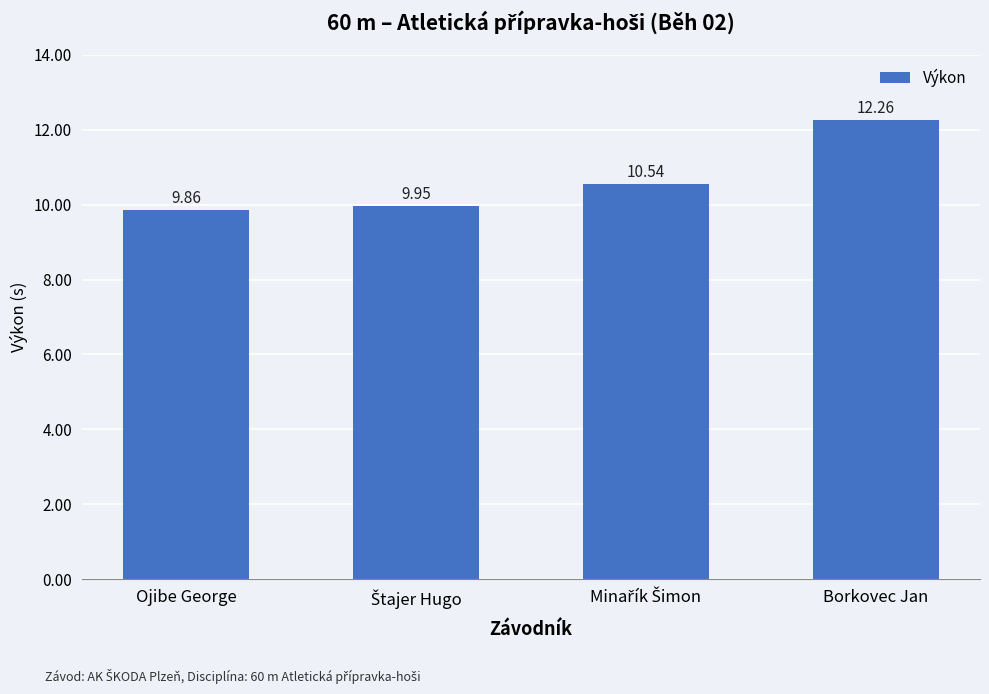

What is the label of the 4th bar from the left?

Borkovec Jan